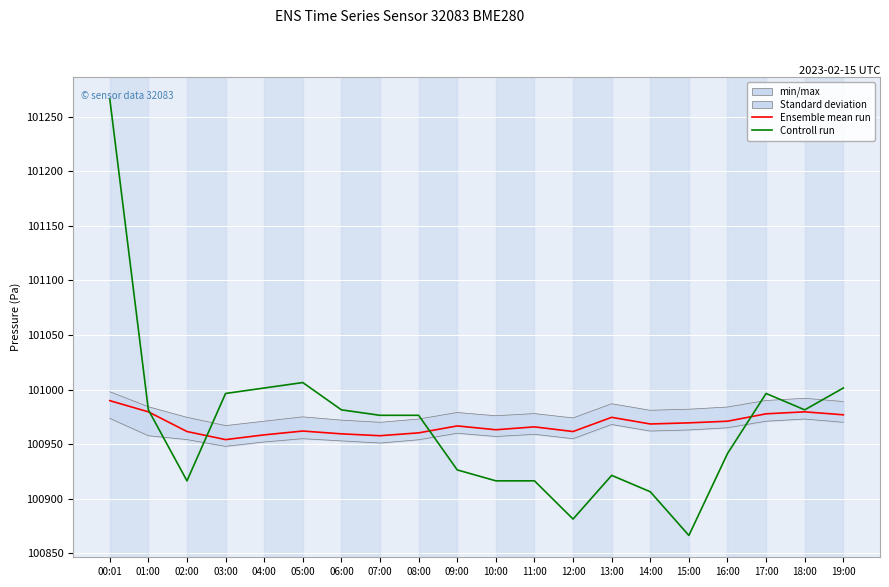

What is the spread (max minus min) of values at 14:00?

62.1